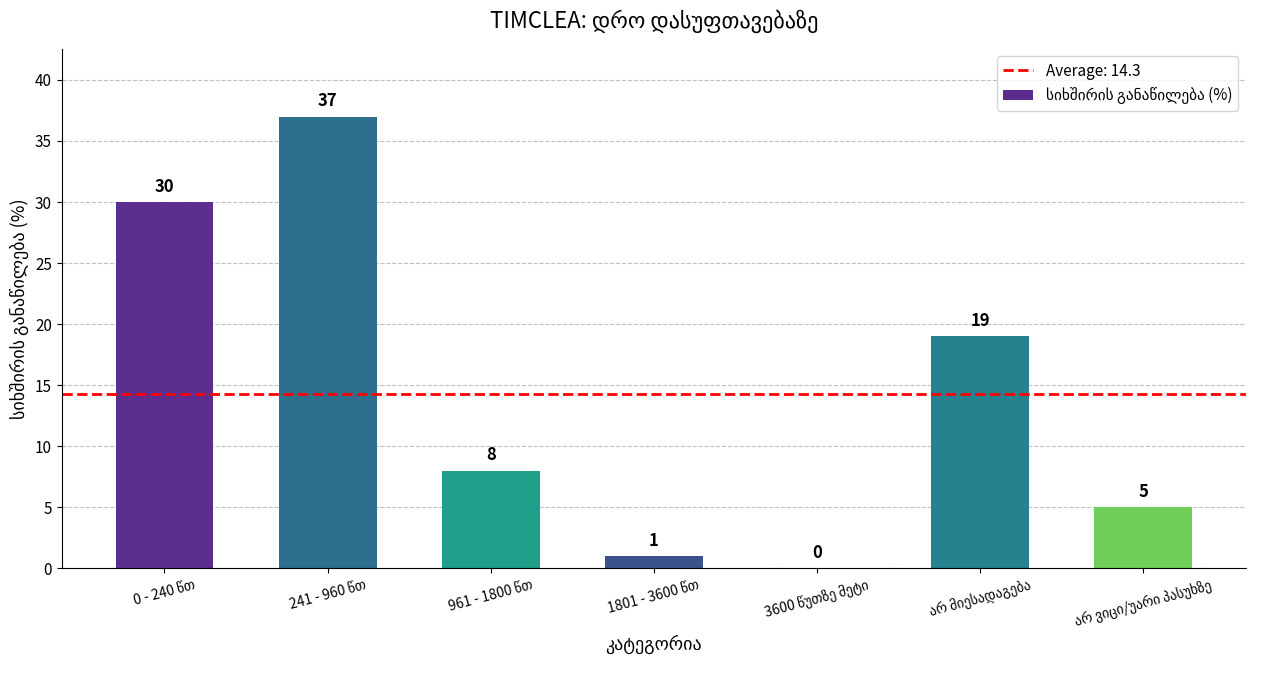

Are the bars horizontal?

No